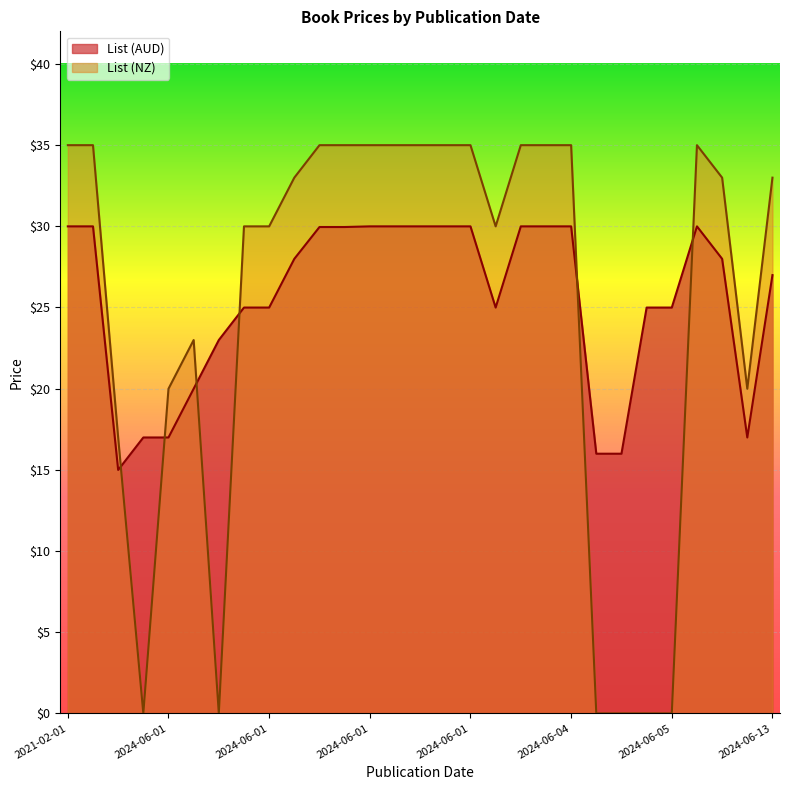

Rank the series by their average value, from highest to lowest.

List (AUD), List (NZ)